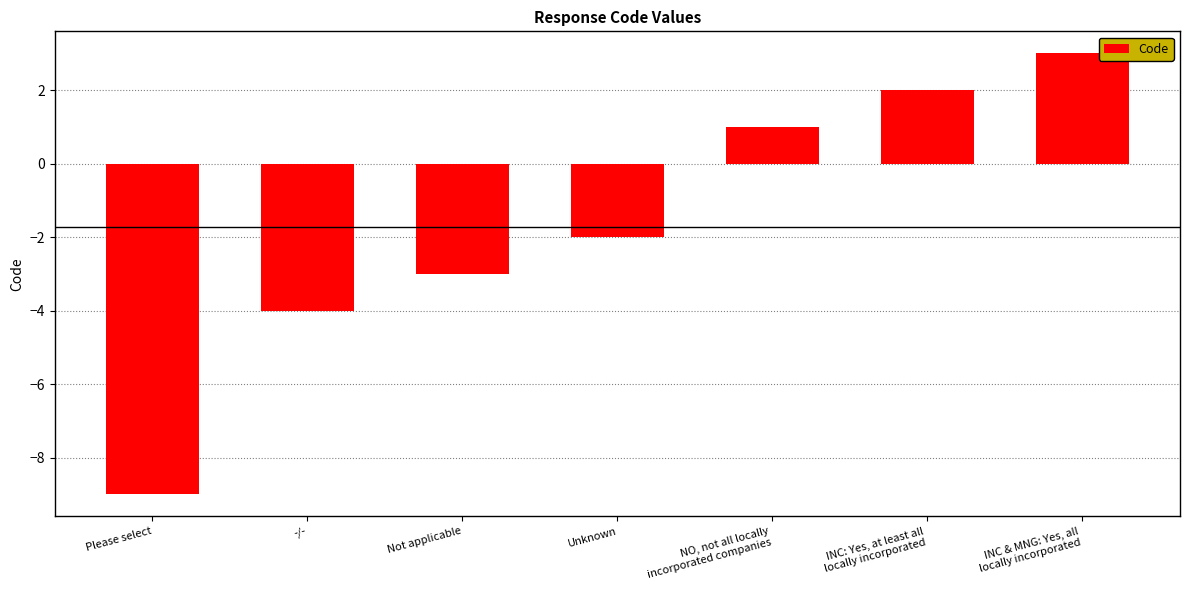

Rank the categories by value from lowest to highest.

Please select, -/-, Not applicable, Unknown, NO, not all locally
incorporated companies, INC: Yes, at least all
locally incorporated, INC & MNG: Yes, all
locally incorporated